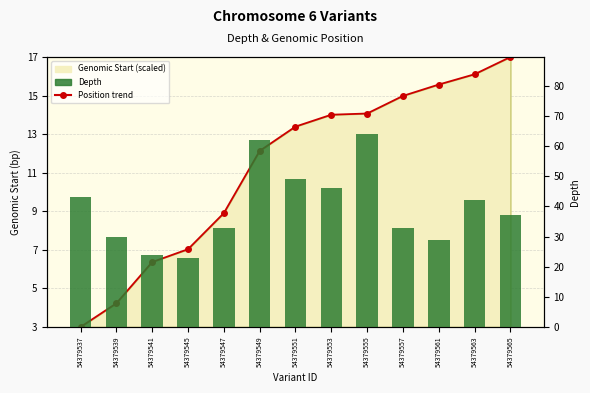

What is the sum of the Depth values at 54379561 and 54379565?

66.0